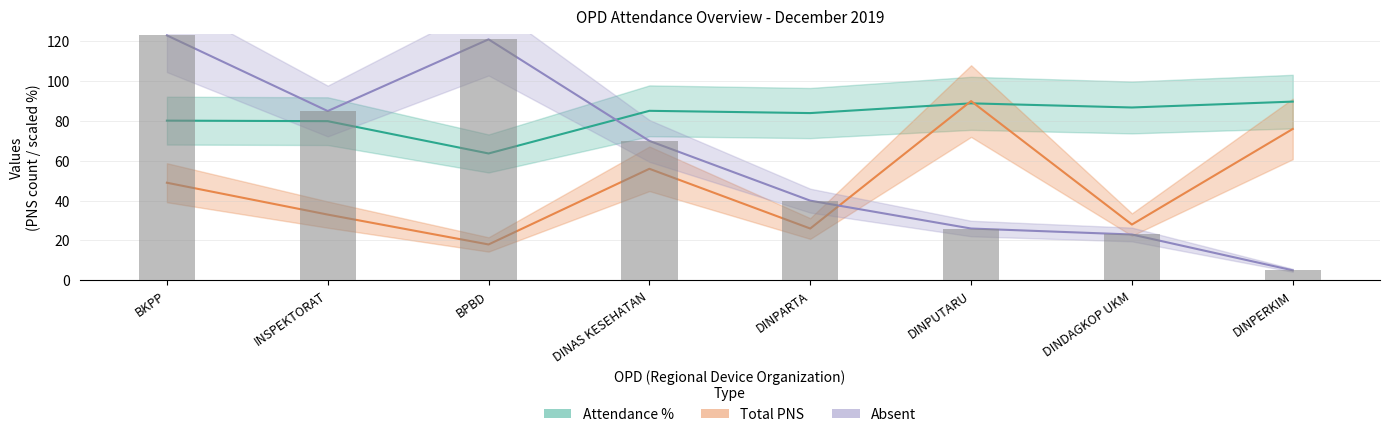

The Absent series shows 1.3 at DINPERKIM. True or false?

False